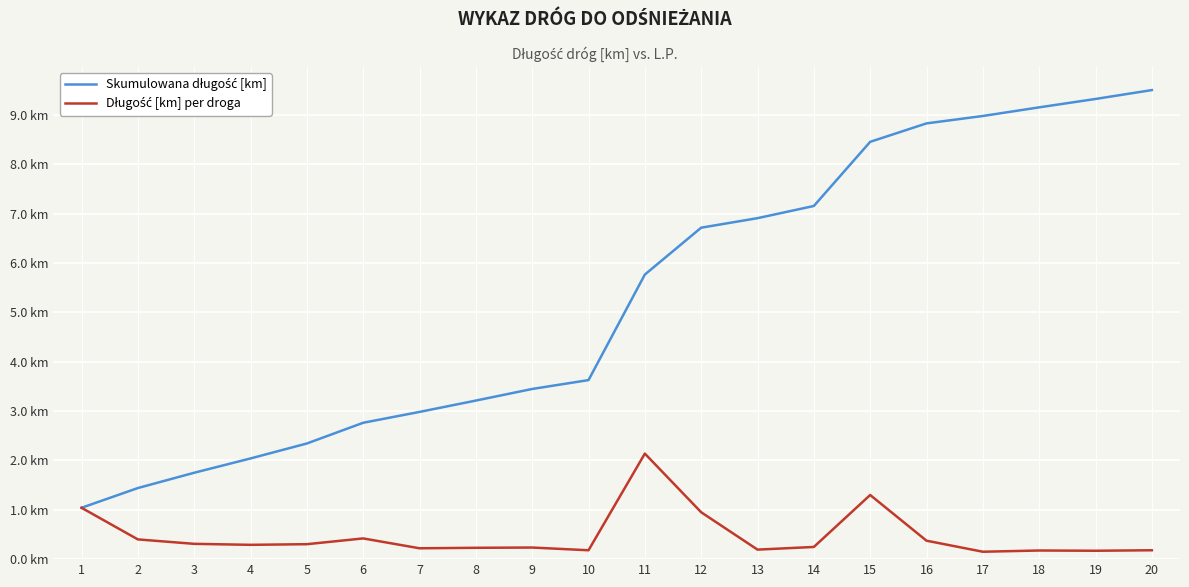

What is the difference between the Długość [km] per droga values at 12 and 18?

0.8